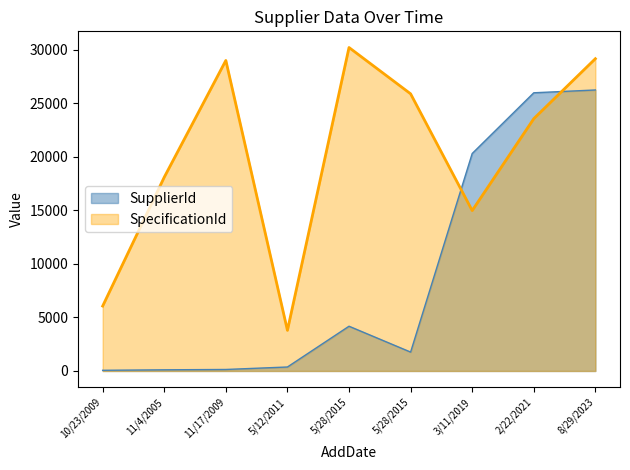

Where do SpecificationId and SupplierId first cross each other?

5/28/2015 and 3/11/2019